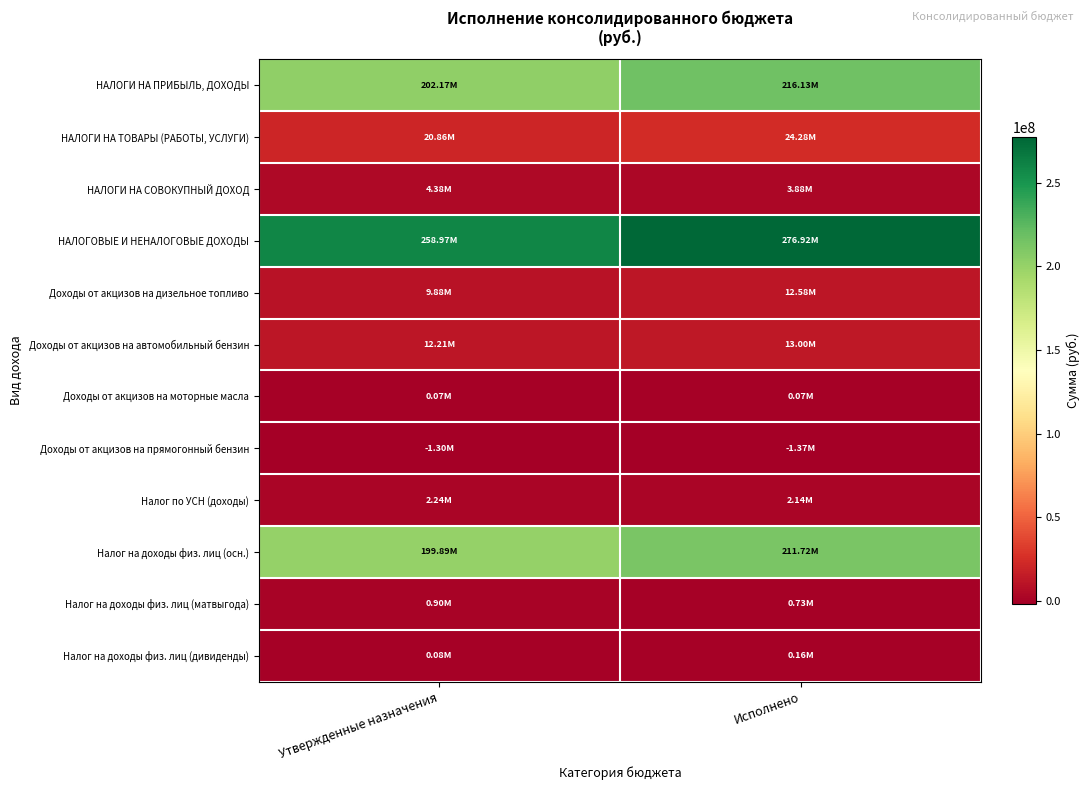

At how many categories does at least one series exceed 194171254?

2